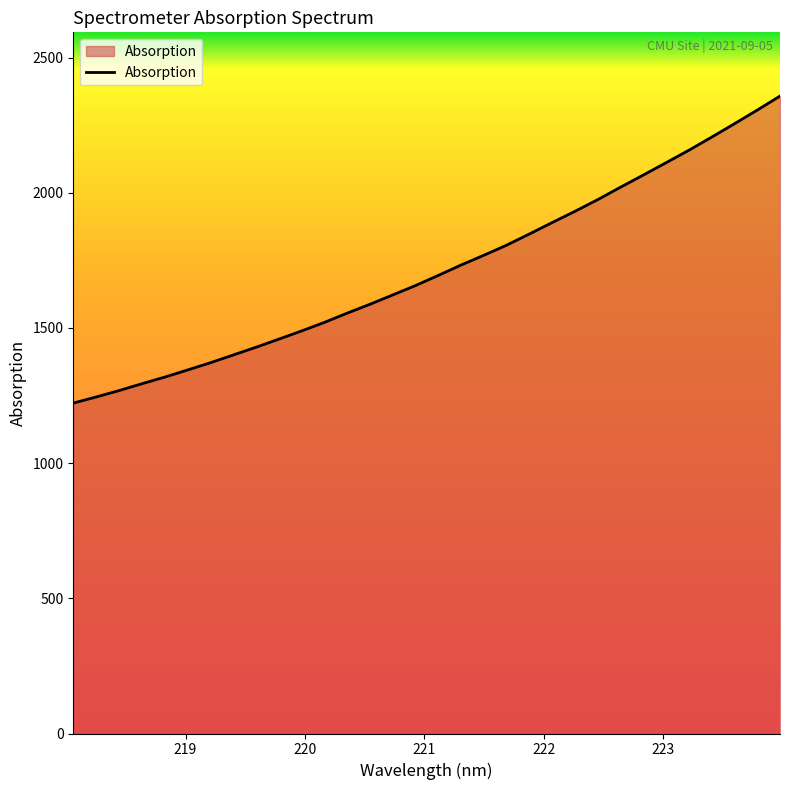

What is the minimum value shown in the chart?

1222.0